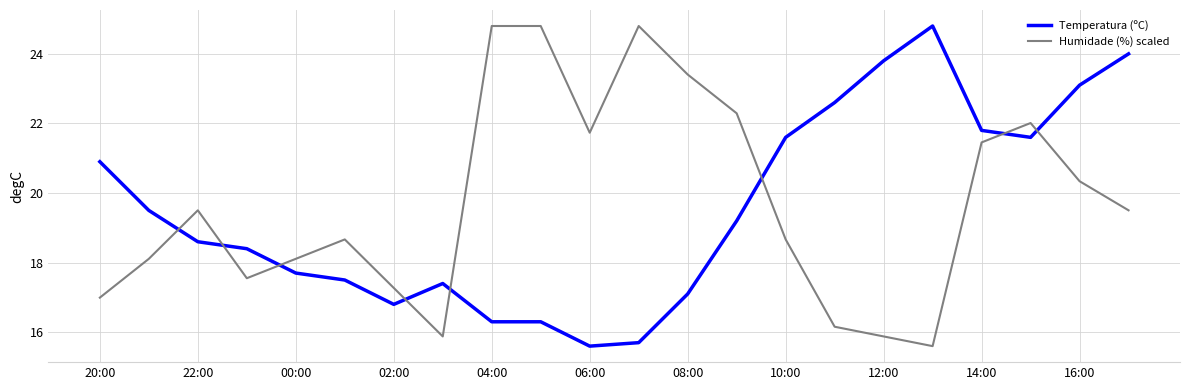

Rank the series by their average value, from lowest to highest.

Temperatura (ºC), Humidade (%) scaled